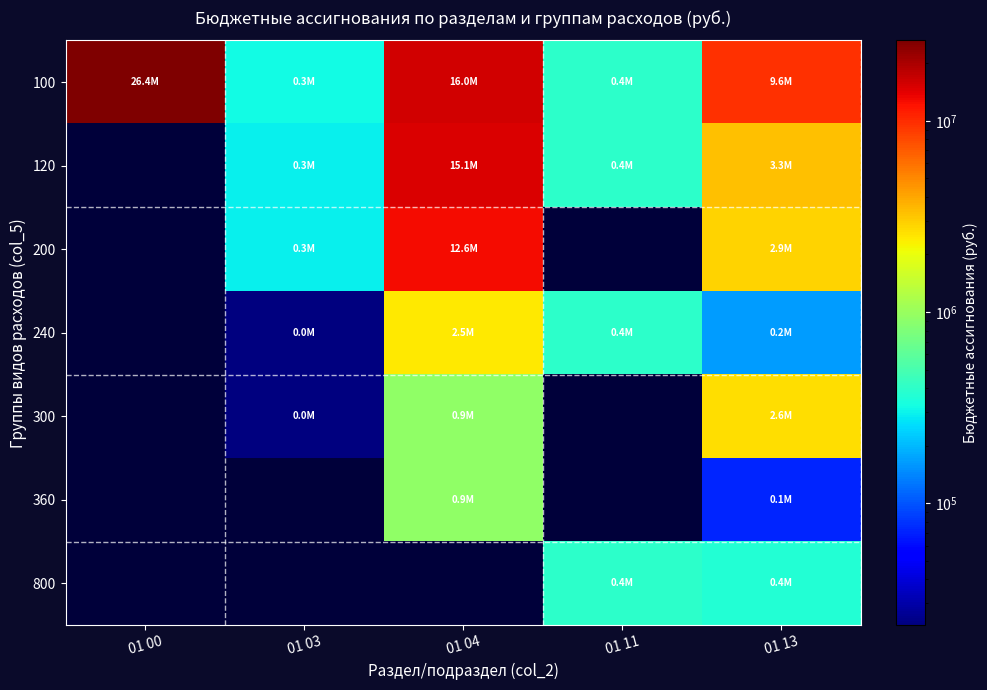

Rank the series at 01 04 from lowest to highest value.

800, 300, 360, 240, 200, 120, 100